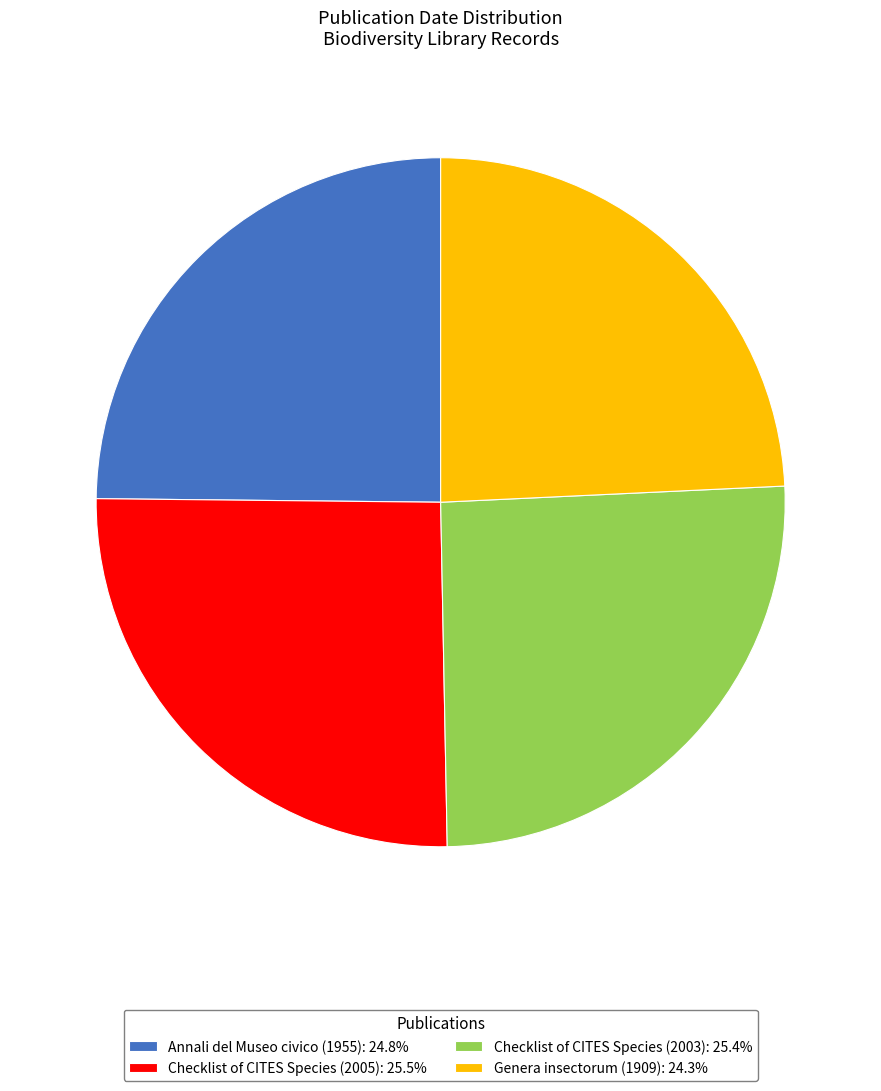

Between Checklist of CITES Species (2005) and Annali del Museo civico (1955), which is larger?

Checklist of CITES Species (2005)